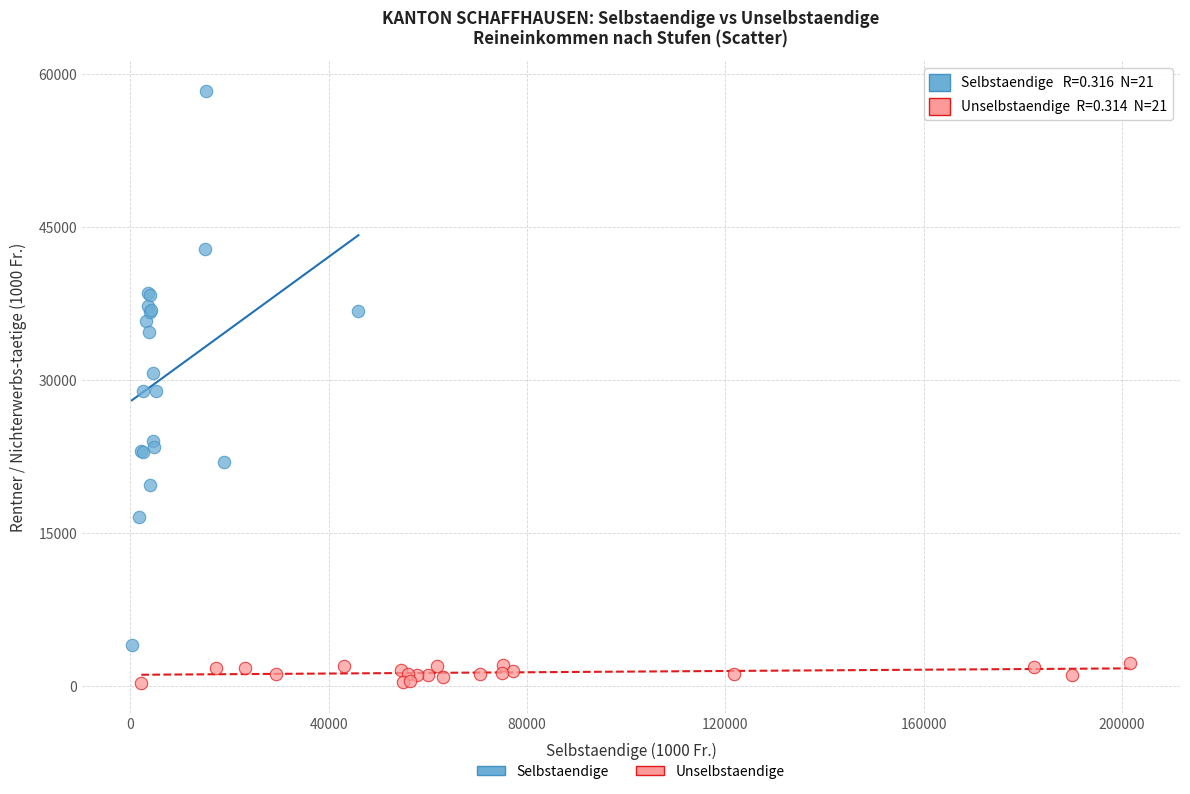

Which series contains the highest Y value?

Selbstaendige